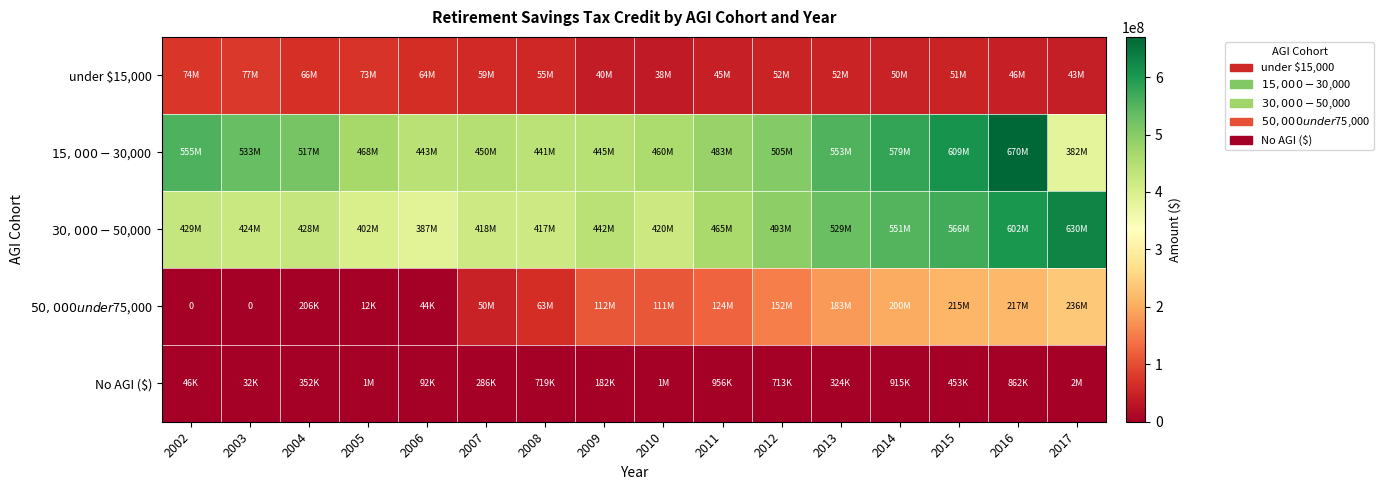

Read the under $15,000 value at 2016, to the nearest 10.

46262000